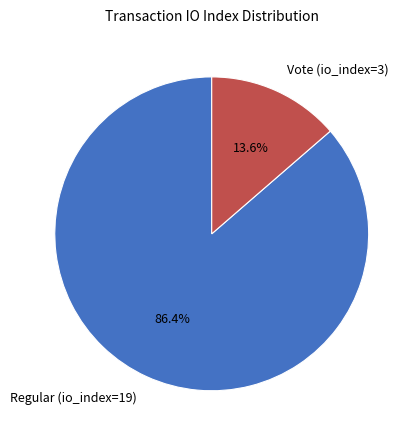

Which category has the smallest portion of the pie?

Vote (io_index=3)